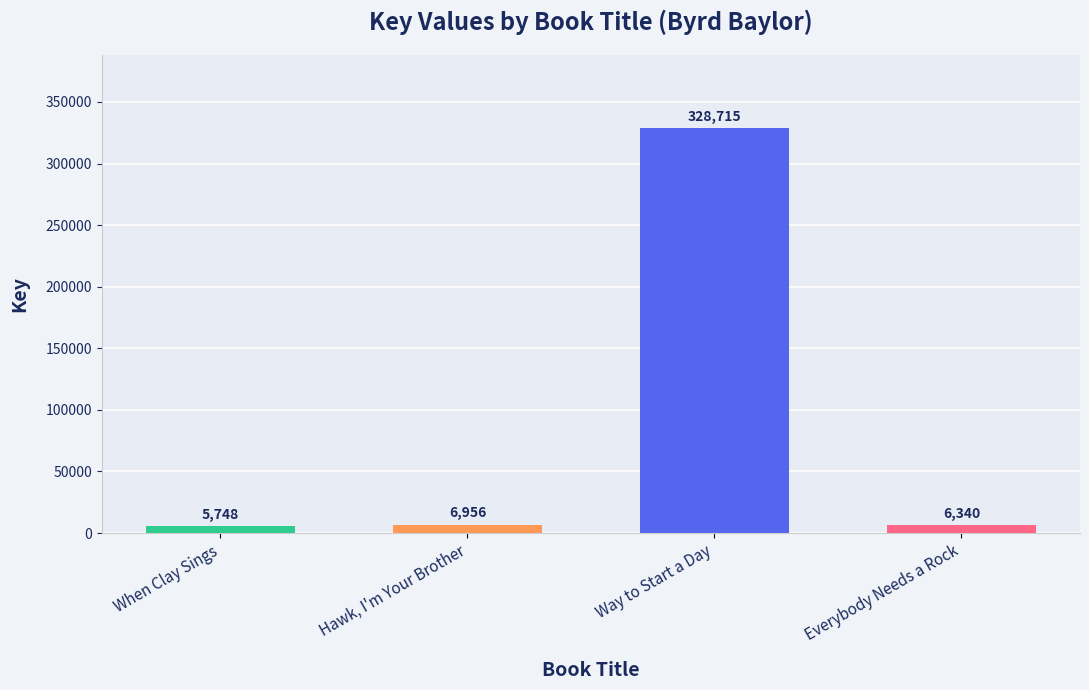

What is the sum of all values?

347759